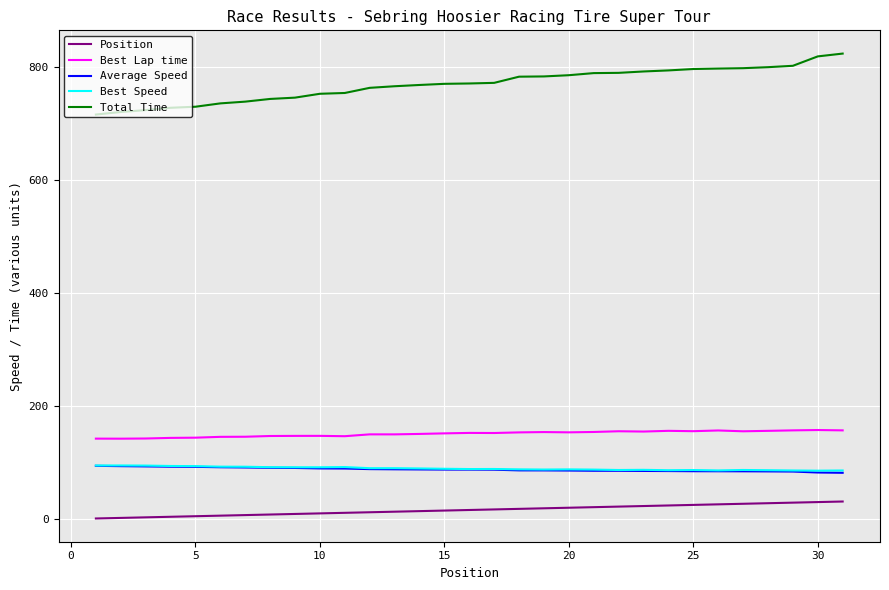

Which series has the largest total across all categories?

Total Time